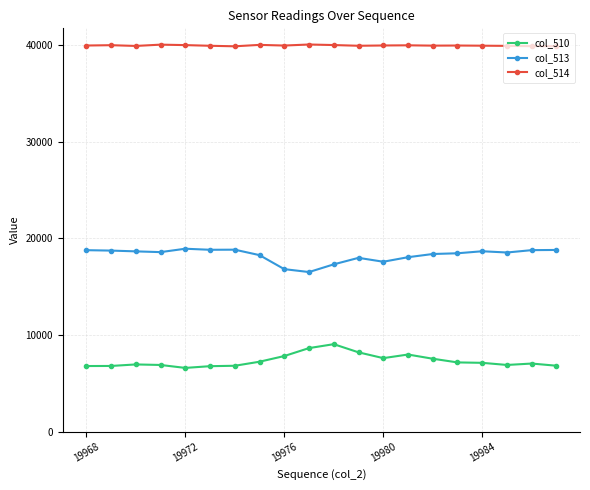

What is the value of the col_513 point at the 16th from the left?

18459